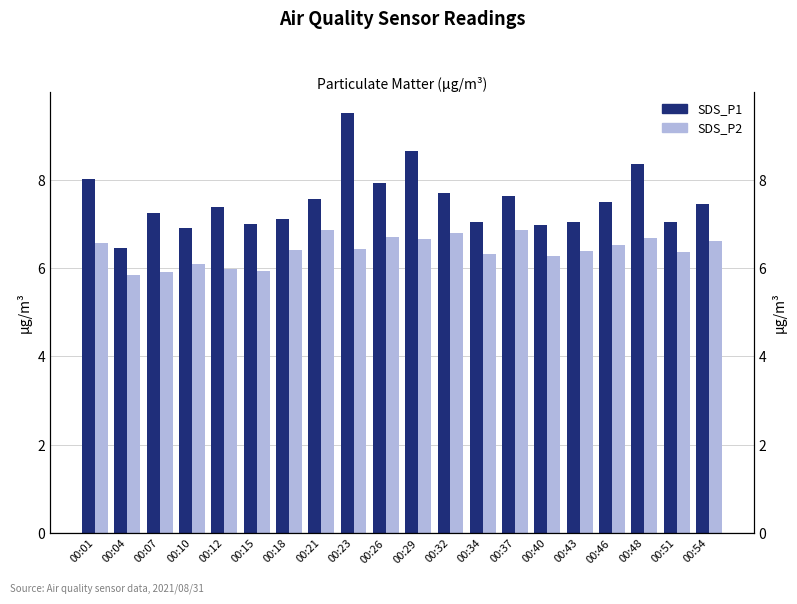

How many data points in SDS_P1 are above 7?

16